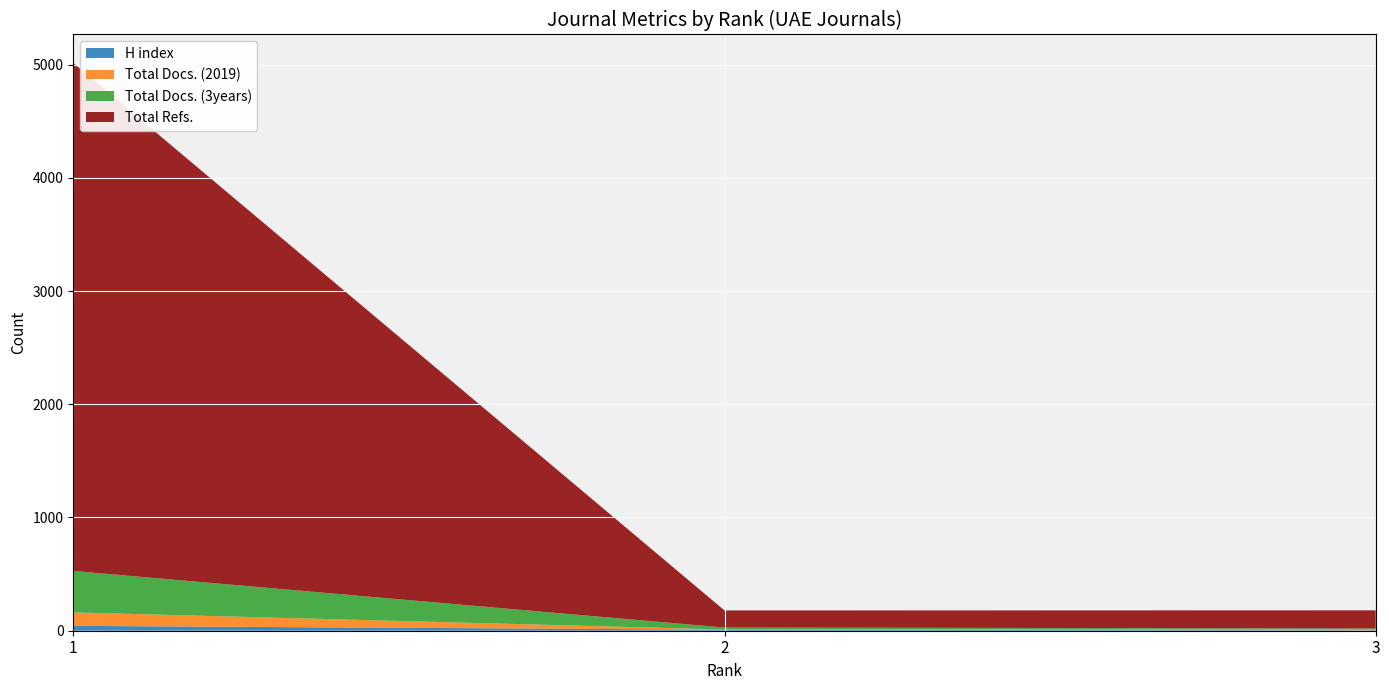

Reading left to right, extract all data points from this chart.

H index: 1=43	2=9	3=4
Total Docs. (2019): 1=119	2=2	3=6
Total Docs. (3years): 1=366	2=17	3=10
Total Refs.: 1=4487	2=151	3=160